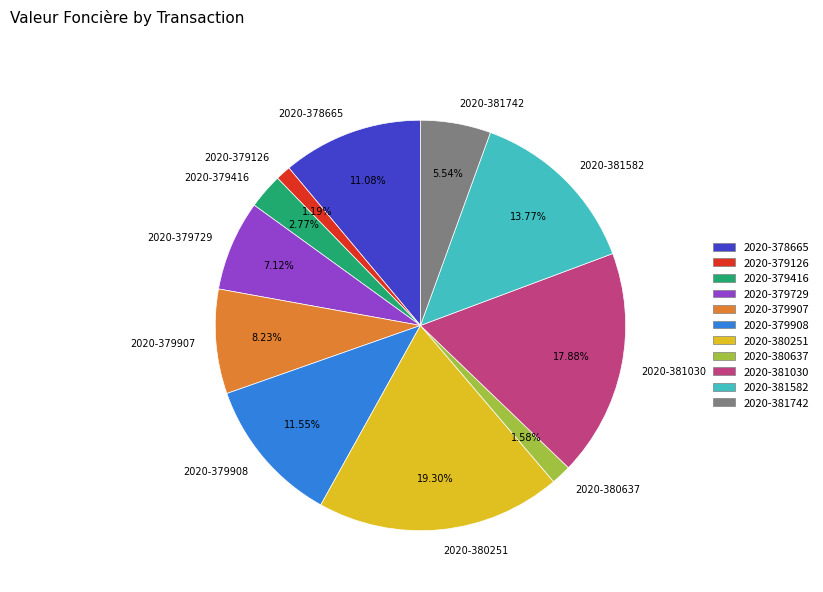

Which has a higher value, 2020-380637 or 2020-381582?

2020-381582